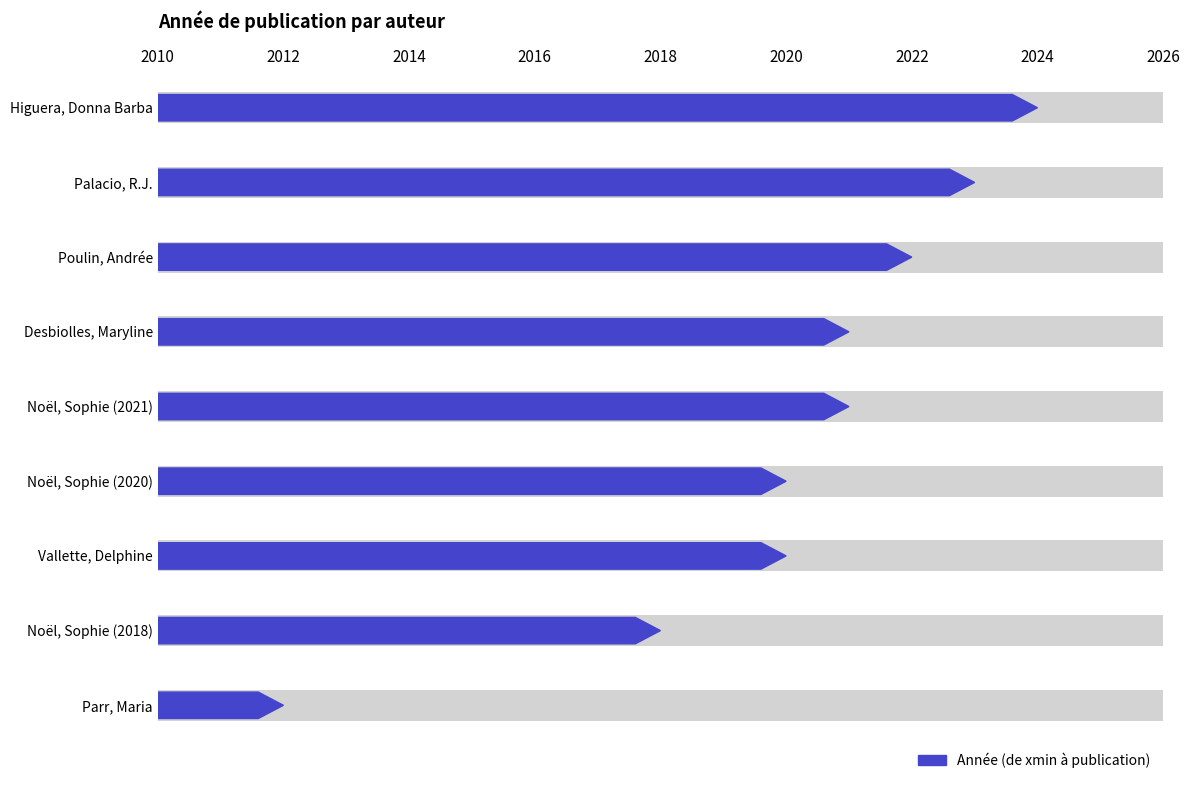

List the labels in order of value, smallest first.

Parr, Maria, Noël, Sophie (2018), Noël, Sophie (2020), Vallette, Delphine, Desbiolles, Maryline, Noël, Sophie (2021), Poulin, Andrée, Palacio, R.J., Higuera, Donna Barba